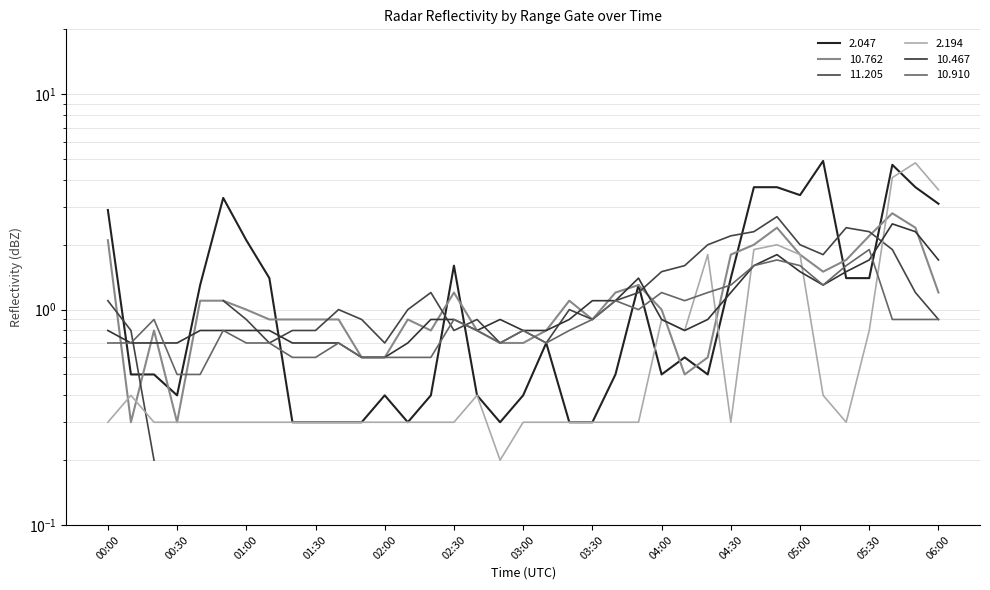

In 2.047, how many points are lower than both neighbors (excluding endpoints)?

6